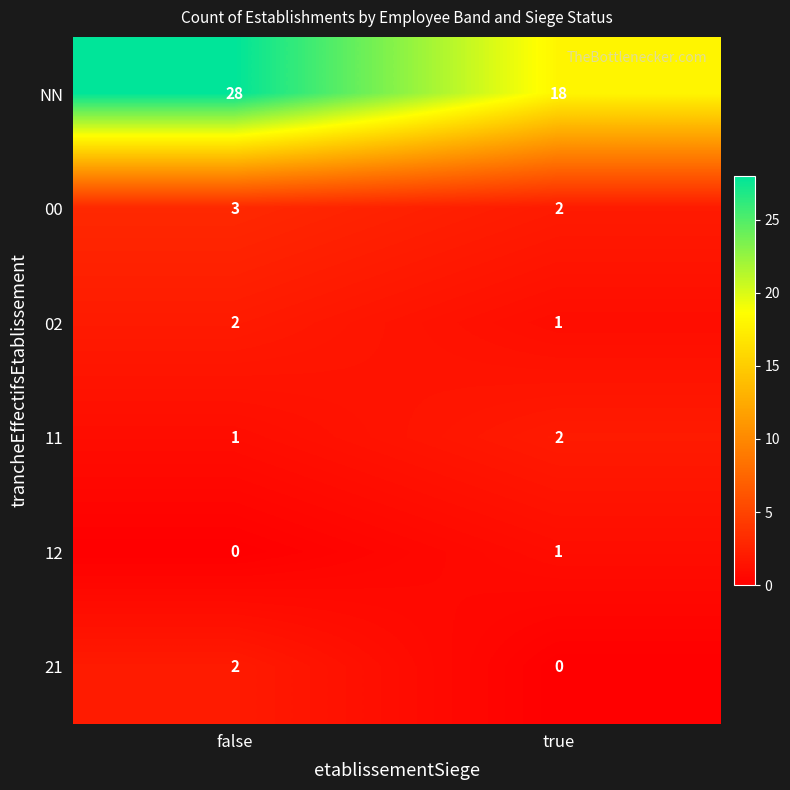

At which label does 11 reach its peak?

true